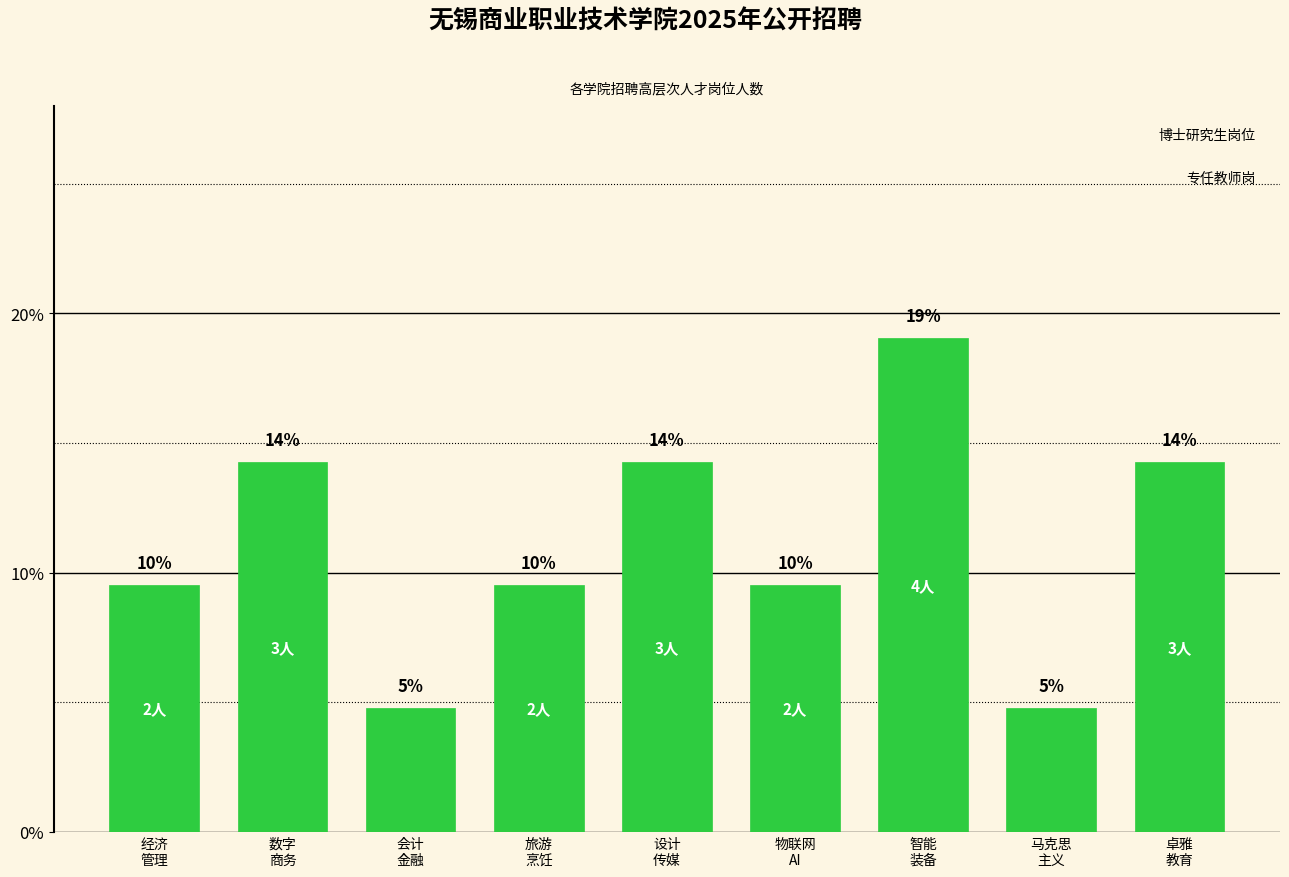

Are the bars horizontal?

No